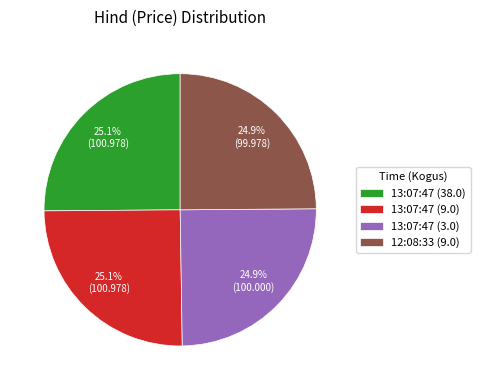

Approximately how many times larger is the value at 13:07:47 (9.0) compared to 13:07:47 (3.0)?

1.0